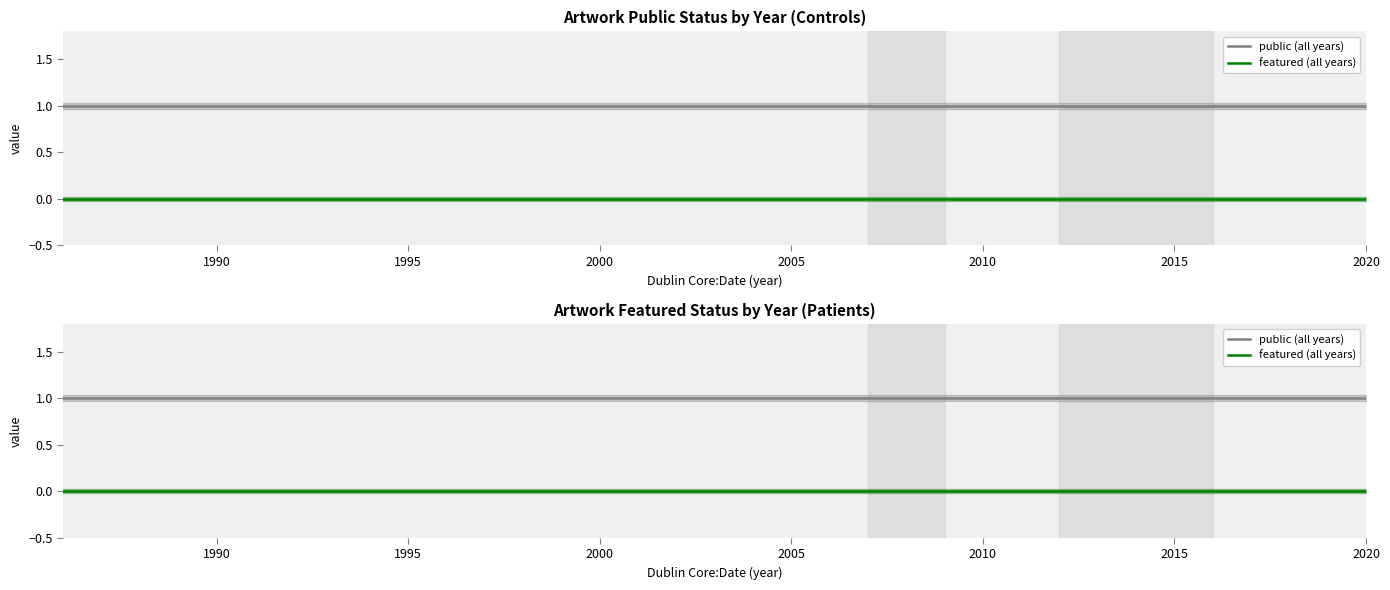

Is the value of public at 1991 greater than the value of featured at 2013?

Yes